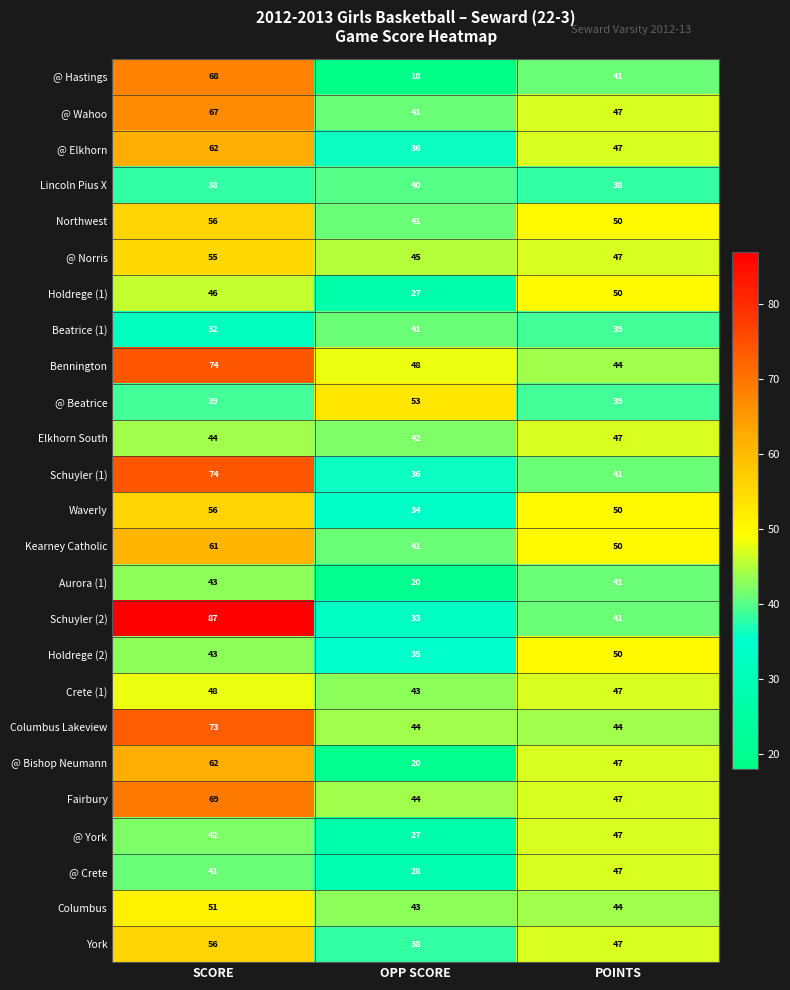

The @ Beatrice series shows 56 at SCORE. True or false?

False